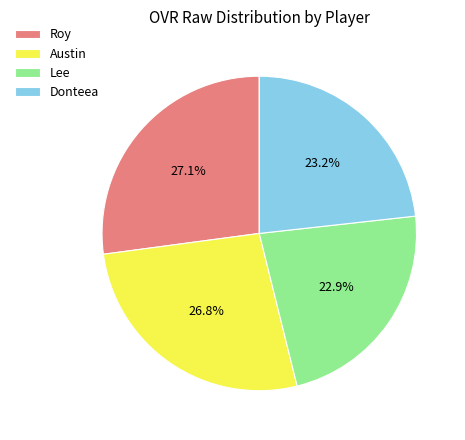

Does any single category account for the majority?

No